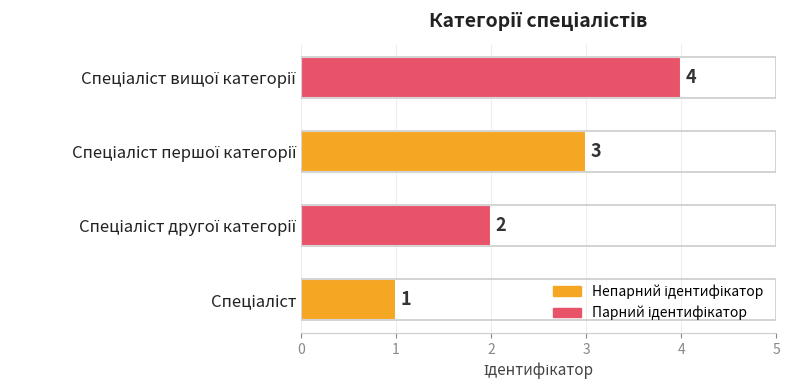

How many values are between 2 and 4?

3